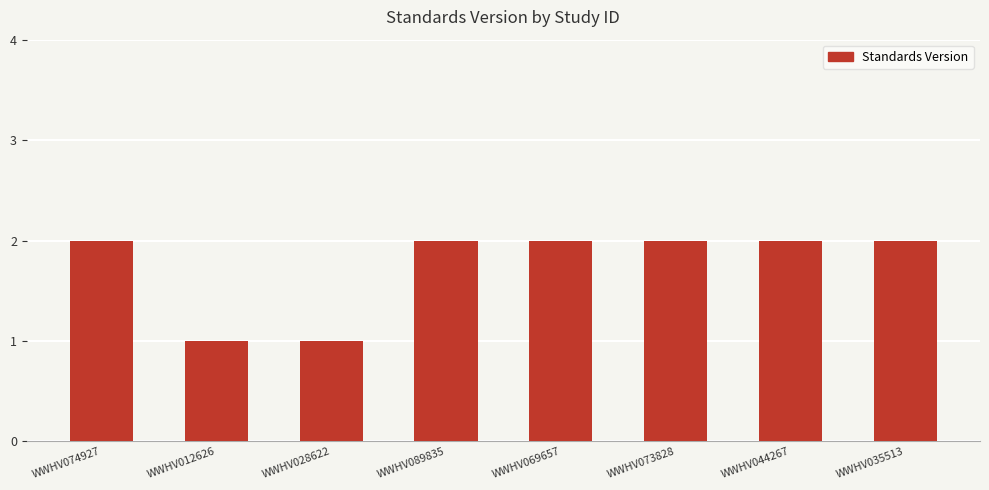

Between WWHV012626 and WWHV069657, which is larger?

WWHV069657